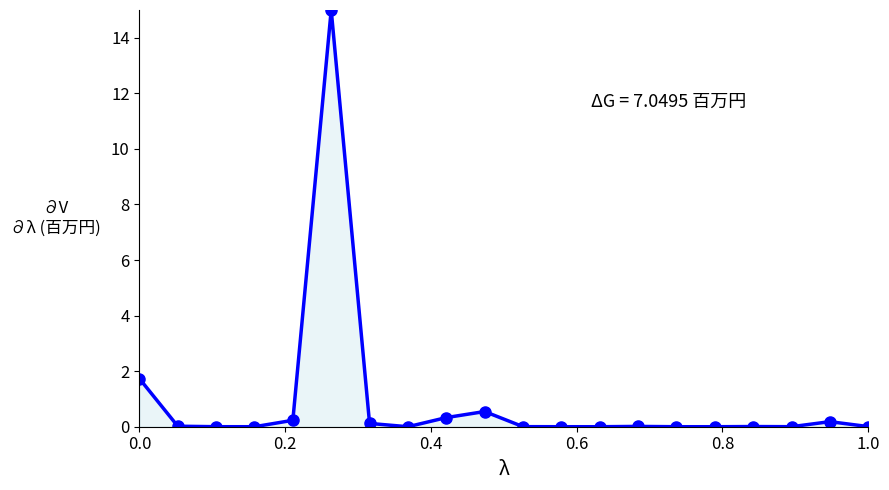

Count the number of categories in the chart.

20